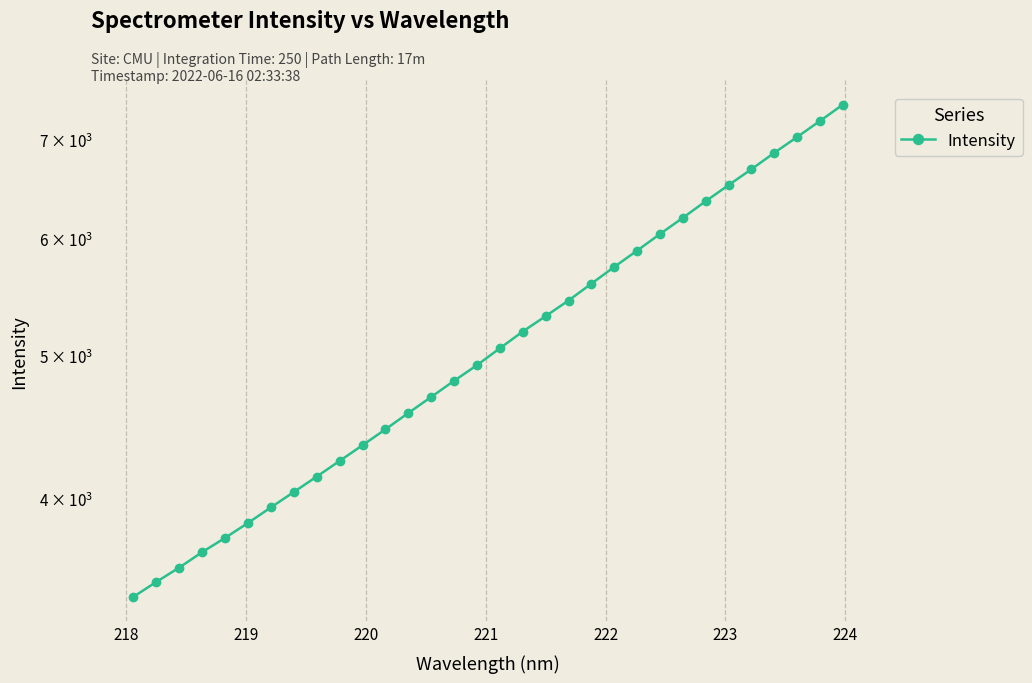

What is the value of the 31st point from the left?

7202.2